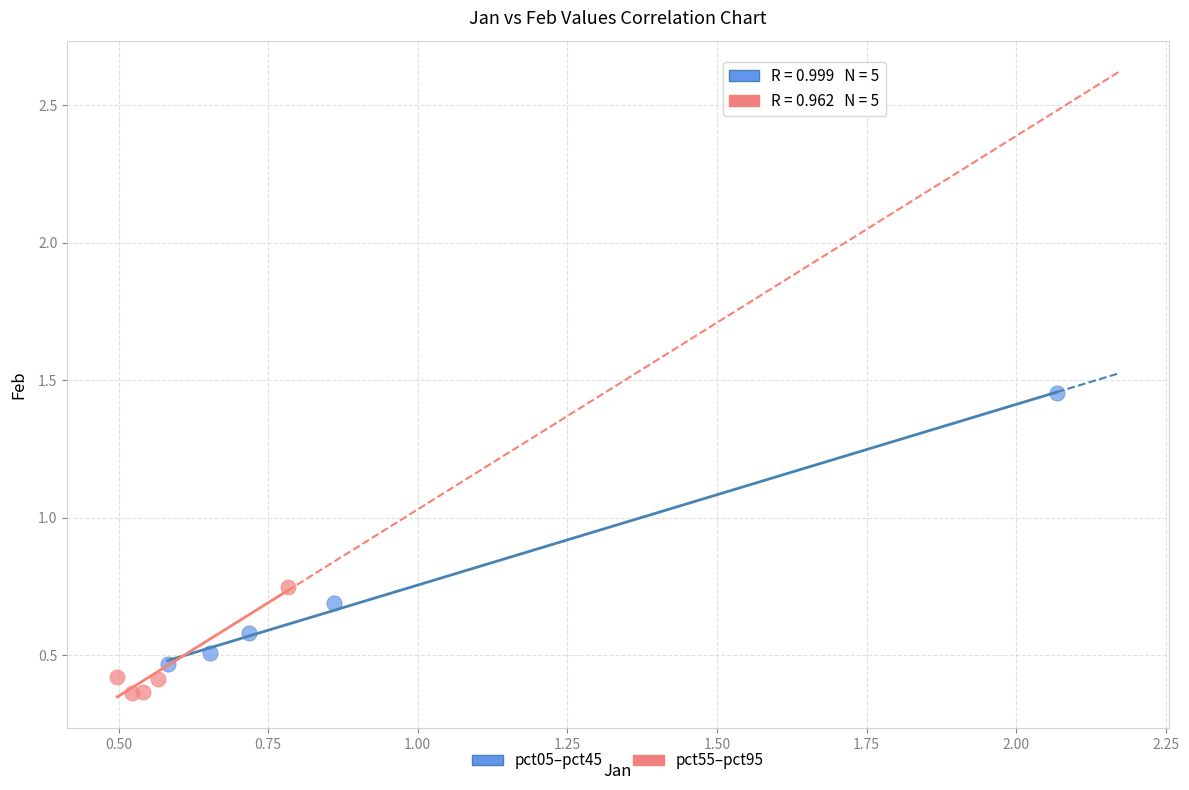

What are all the series names shown in the legend?

pct05–pct45, pct55–pct95